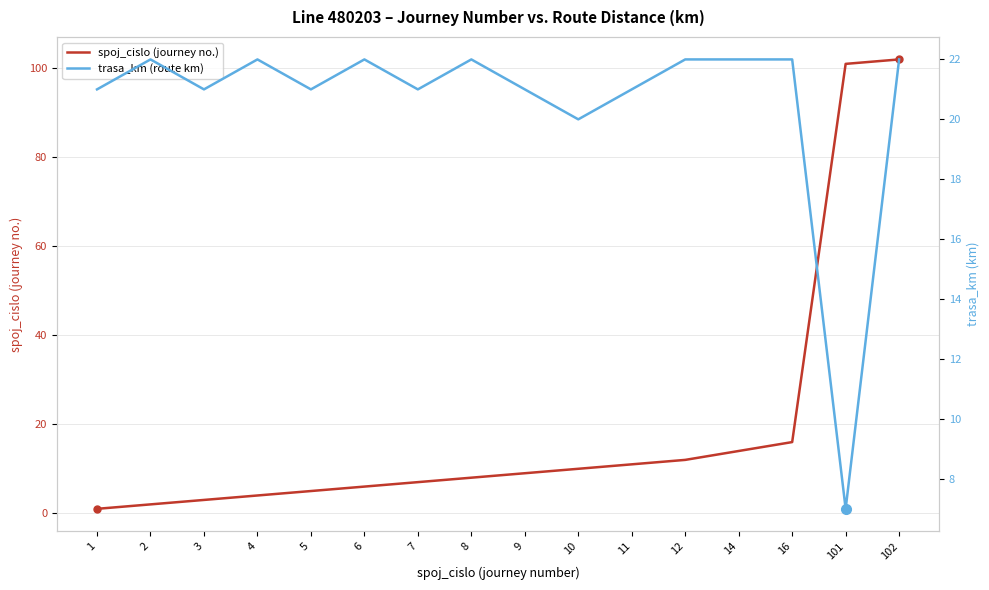

Is this an area chart (filled region under the line)?

No